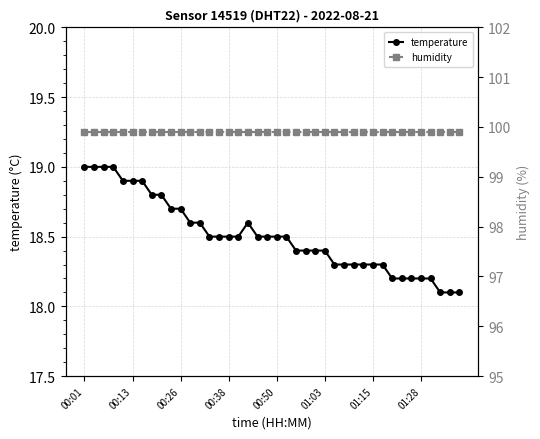

What is the lowest value of the temperature series?

18.1